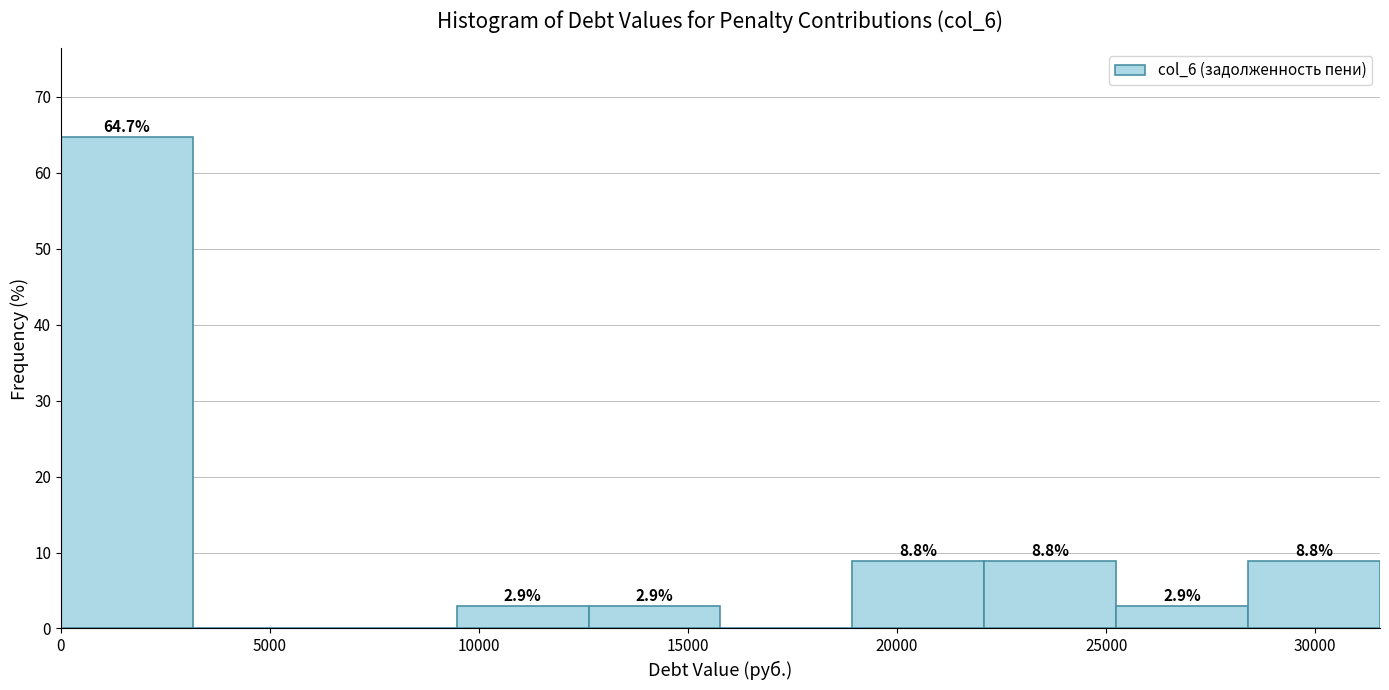

Over which range of the x-axis is the bar tallest?

0 to 3000